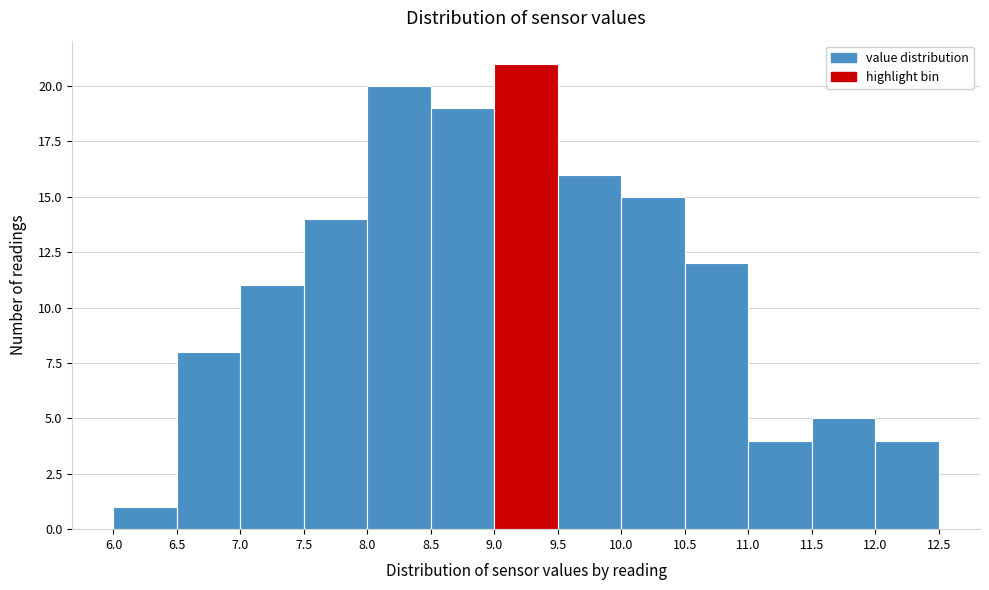

Reading left to right, transcribe this chart: for each bar, give the range it covers on the x-axis and its height. The values are not printed on the chart, so give them approximately, as read against the axis.

6.0 to 6.5: 1
6.5 to 7.0: 8
7.0 to 7.5: 11
7.5 to 8.0: 14
8.0 to 8.5: 20
8.5 to 9.0: 19
9.0 to 9.5: 21
9.5 to 10.0: 16
10.0 to 10.5: 15
10.5 to 11.0: 12
11.0 to 11.5: 4
11.5 to 12.0: 5
12.0 to 12.5: 4